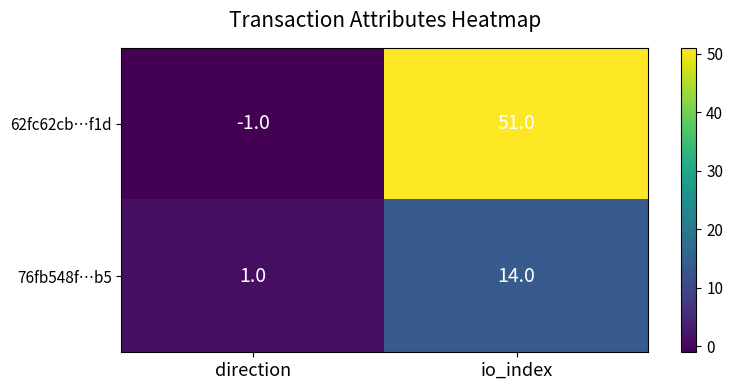

Is it true that 76fb548f…b5 equals 5 at io_index?

False